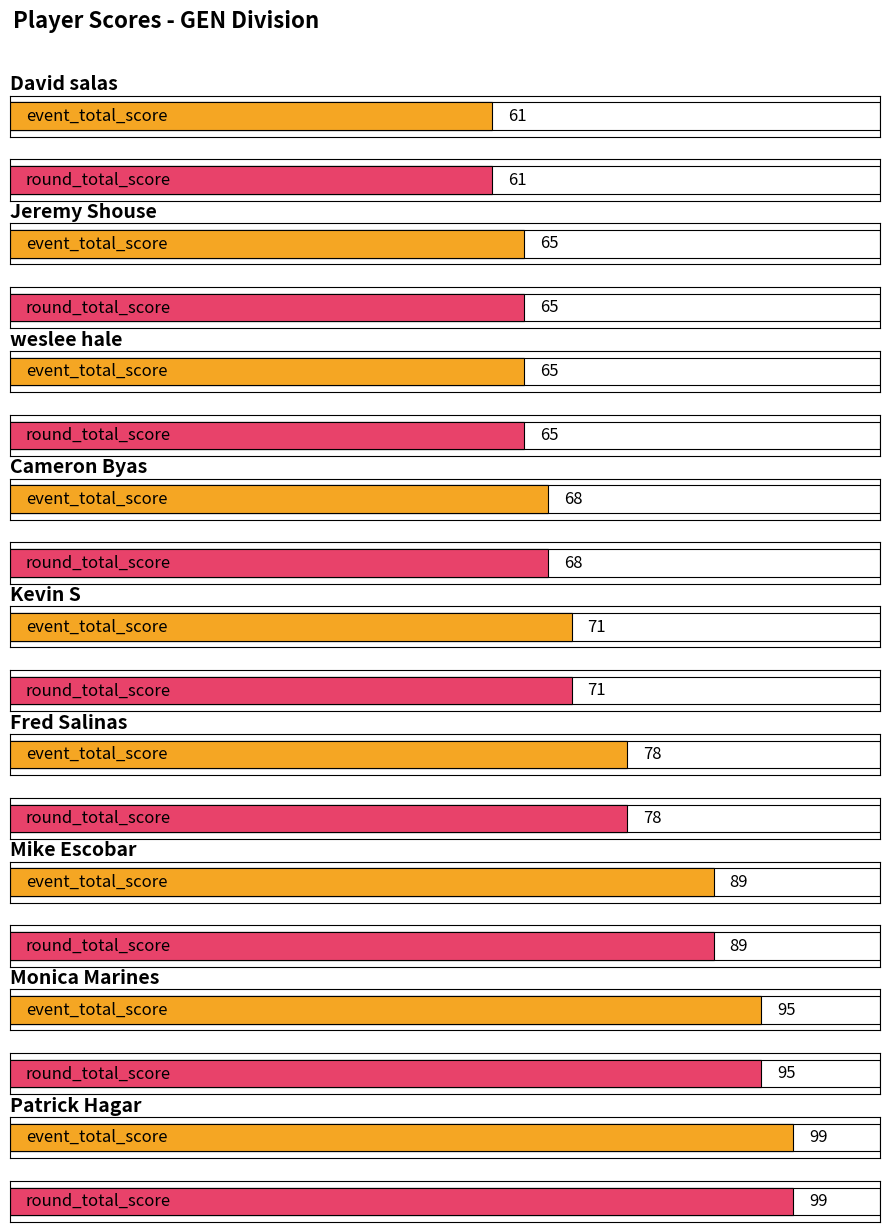

At which label does round_total_score first exceed 71?

Fred Salinas